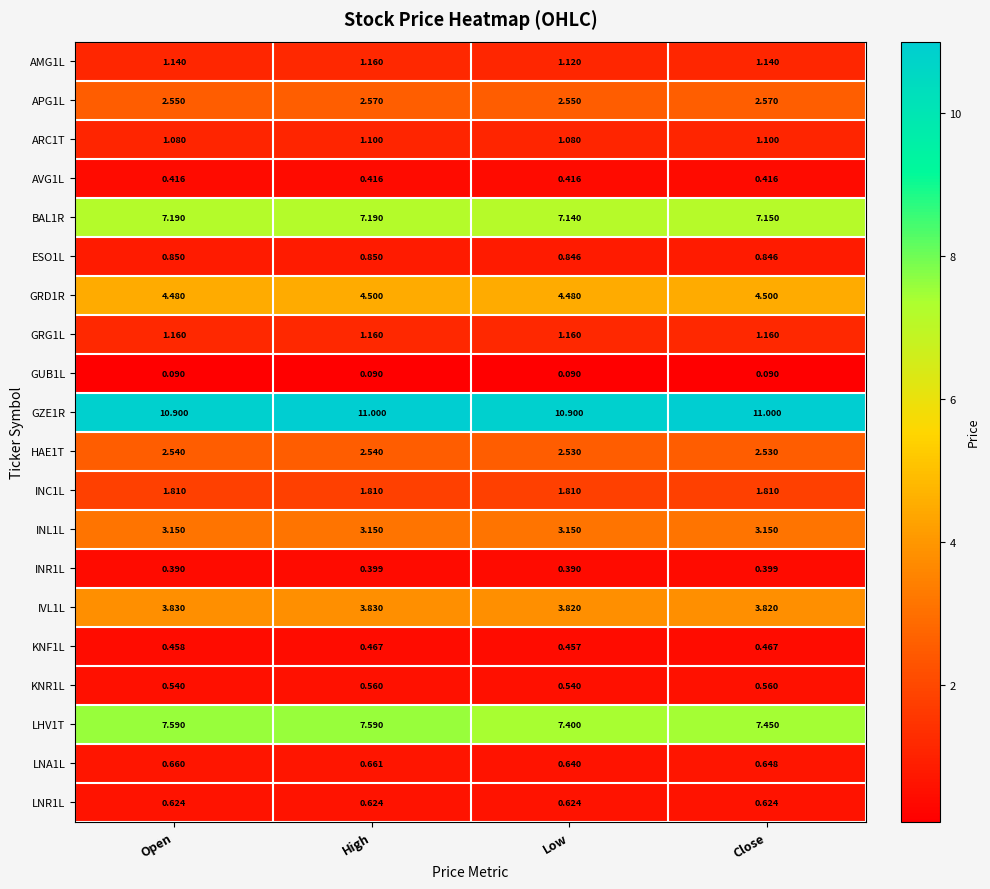

Is the value of AMG1L at High greater than the value of BAL1R at High?

No